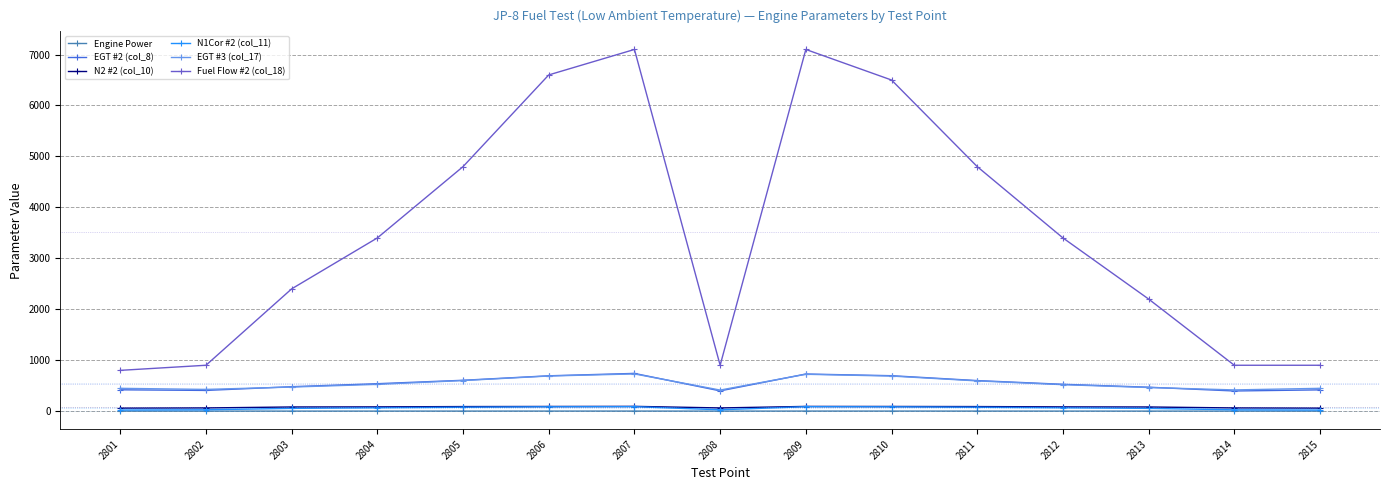

What is the sum of the Fuel Flow #2 (col_18) values at 2814 and 2806?

7500.0